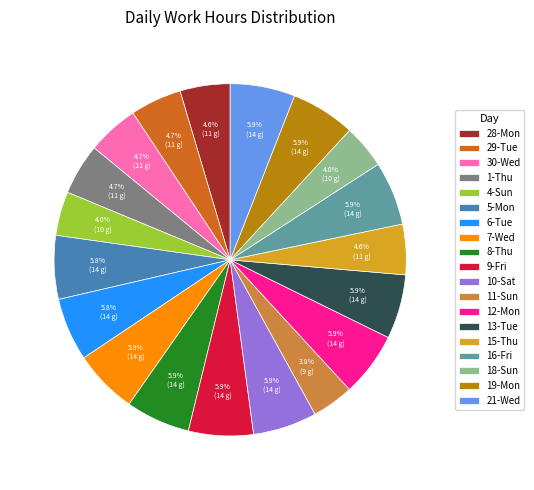

To the nearest percent, what is the combined percentage of 30-Wed and 18-Sun?

9%